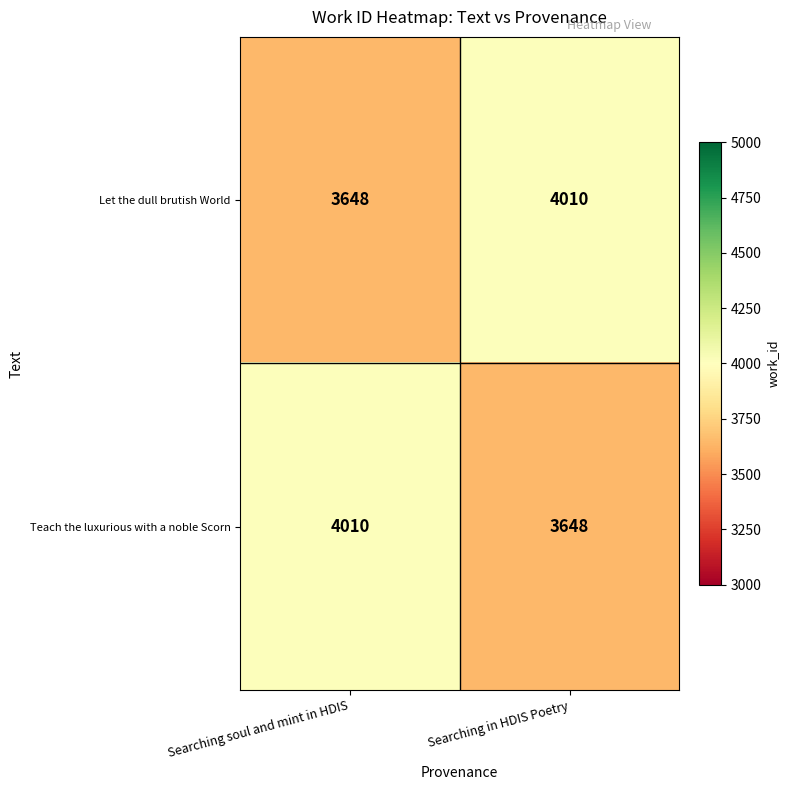

What is the difference between the maximum and minimum values in the Let the dull brutish World series?

362